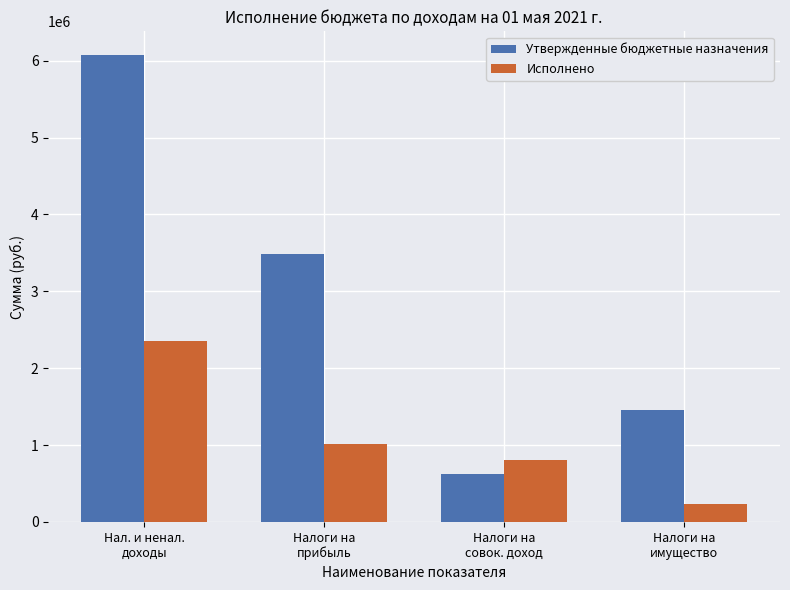

Which series has the widest spread of values?

Утвержденные бюджетные назначения